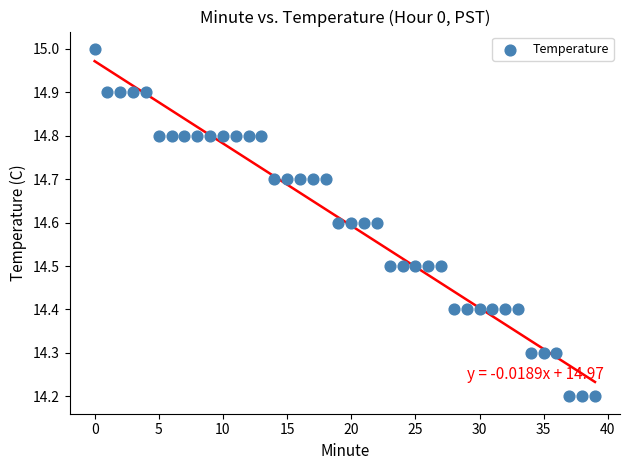

What is the range of Y values (max minus min)?

0.8